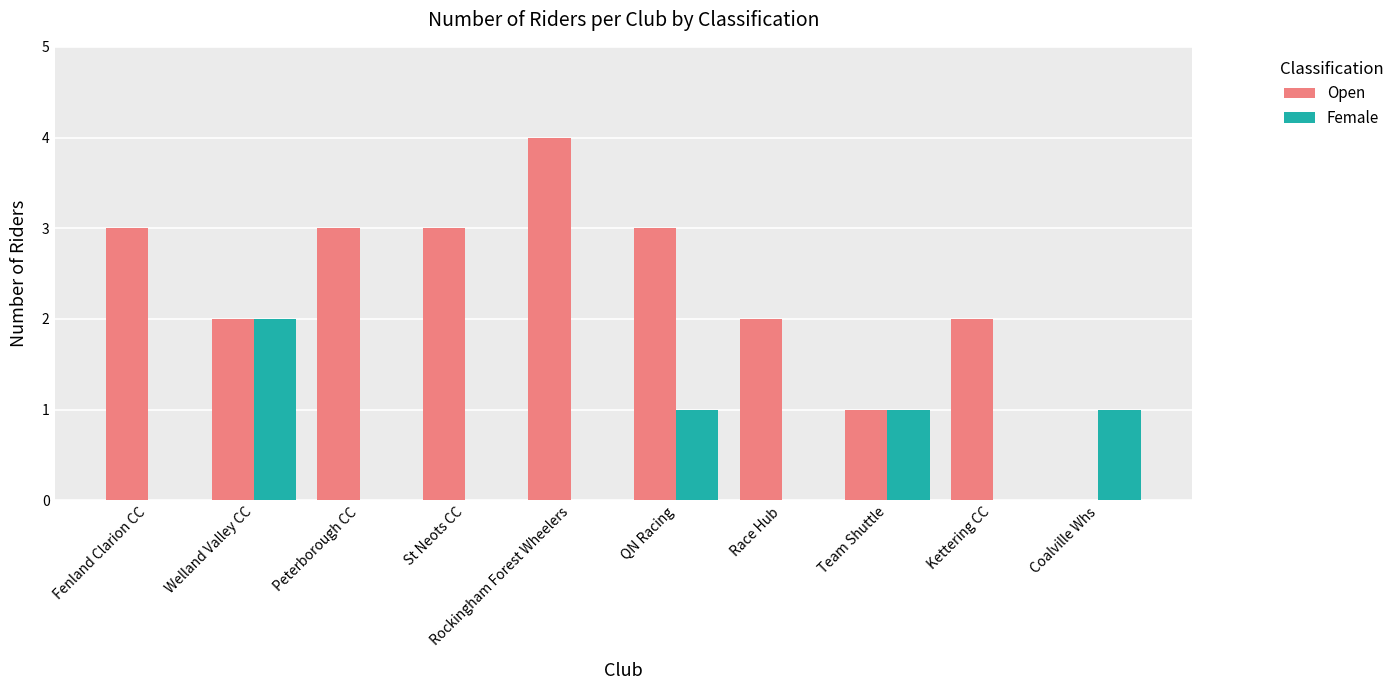

Which label corresponds to the largest value in the chart?

Rockingham Forest Wheelers